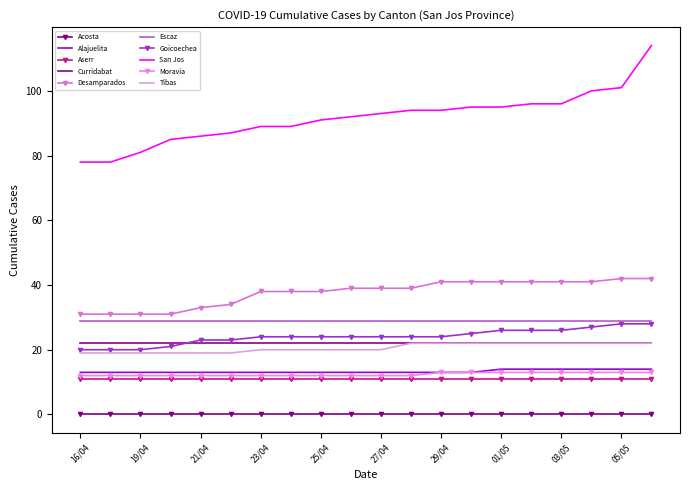

At which label does Alajuelita reach its peak?

01/05